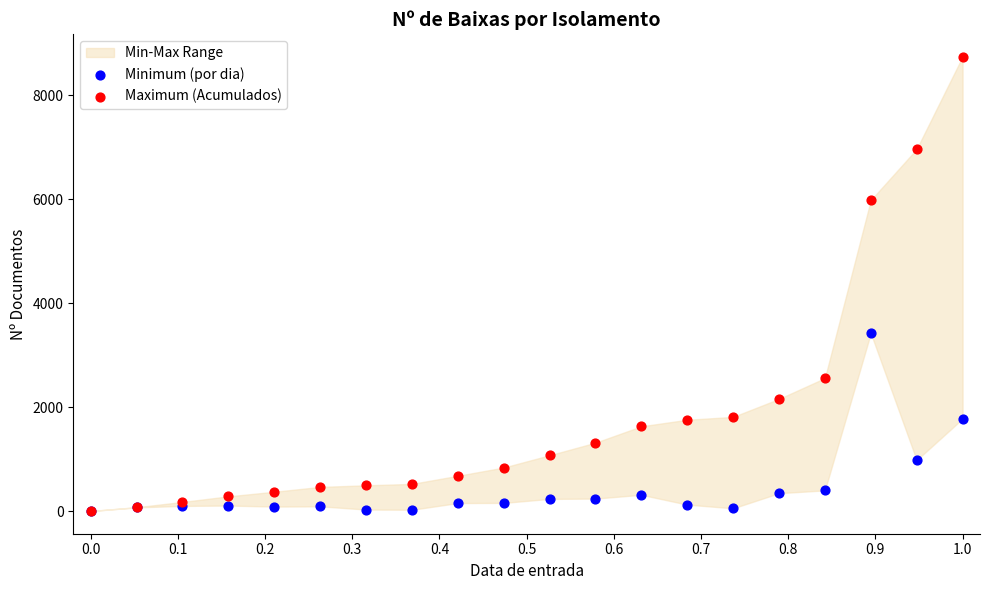

Across all series, what Y value is closest to 4373?

3424